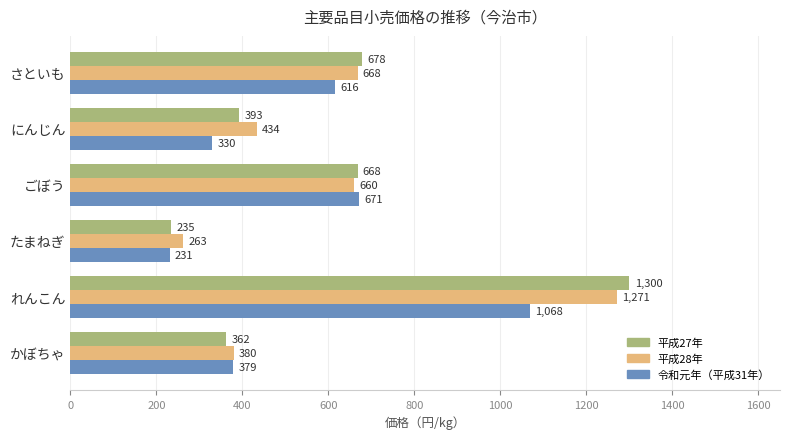

Which series changed the most between さといも and にんじん?

令和元年（平成31年）